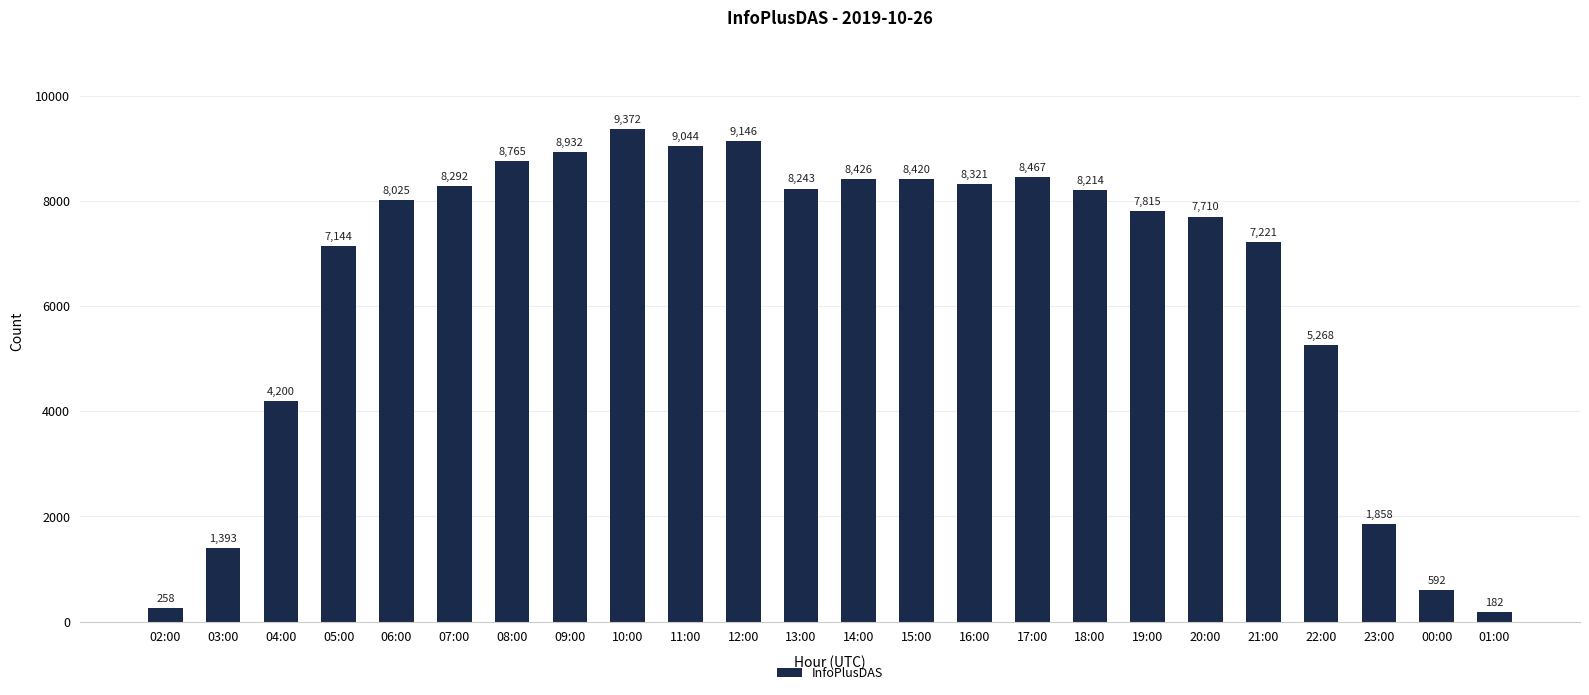

Where does the data first go above 8214?

07:00